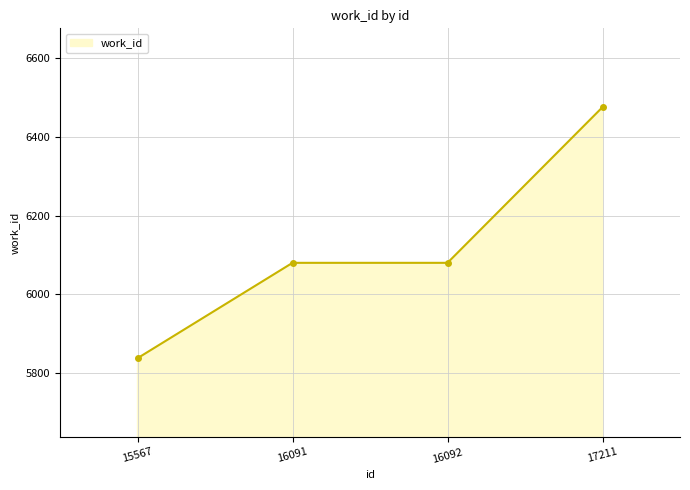

Is it true that the value at 15567 is 2479?

False